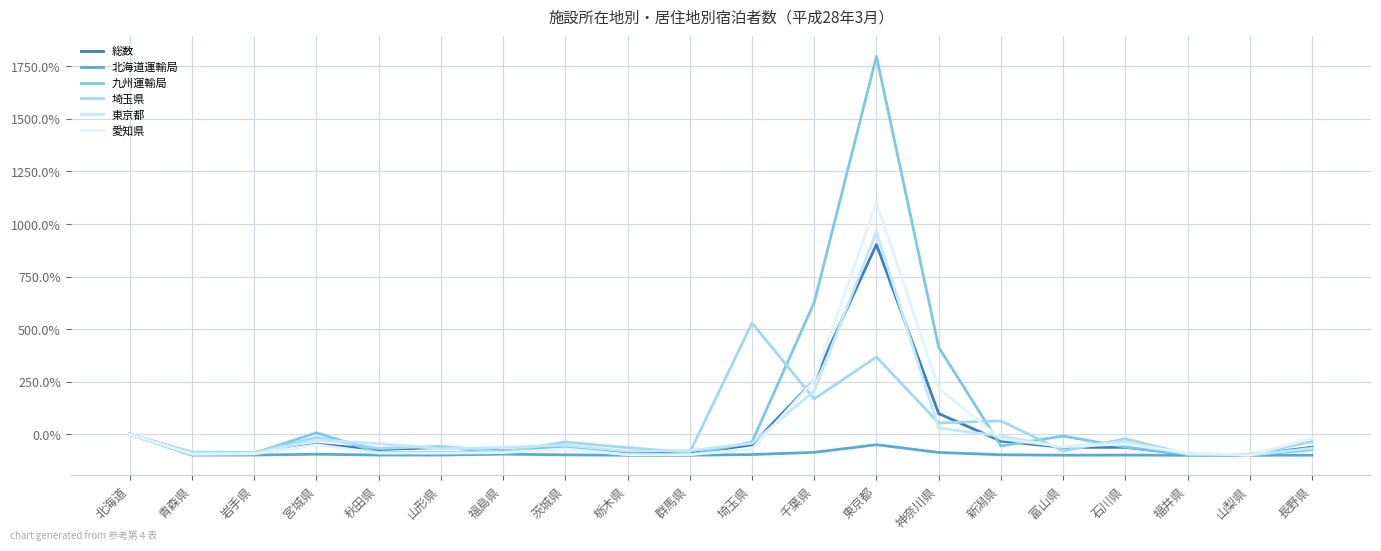

At which label does 東京都 reach its peak?

東京都